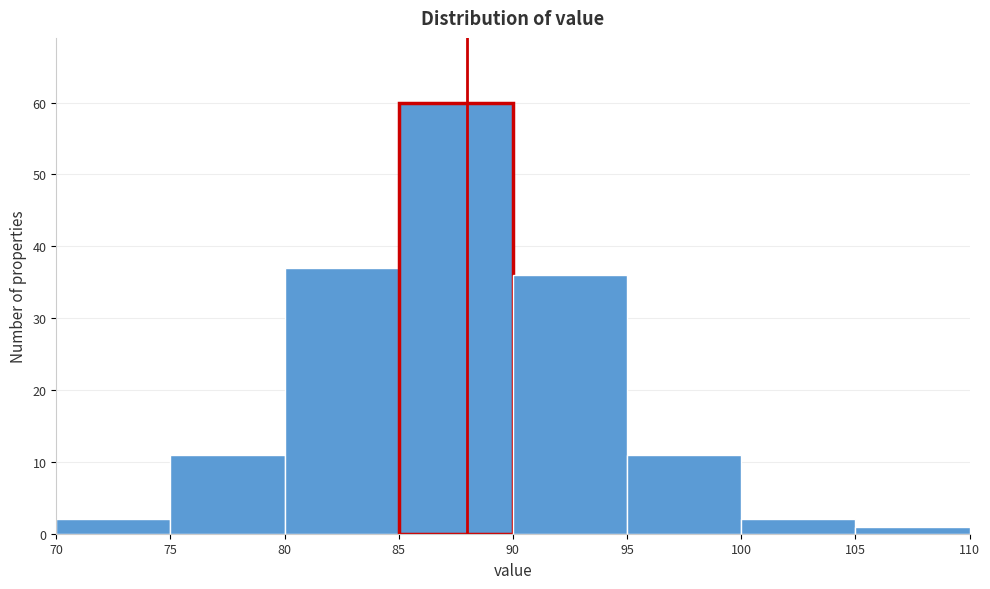

Over which range of the x-axis is the bar tallest?

85 to 90